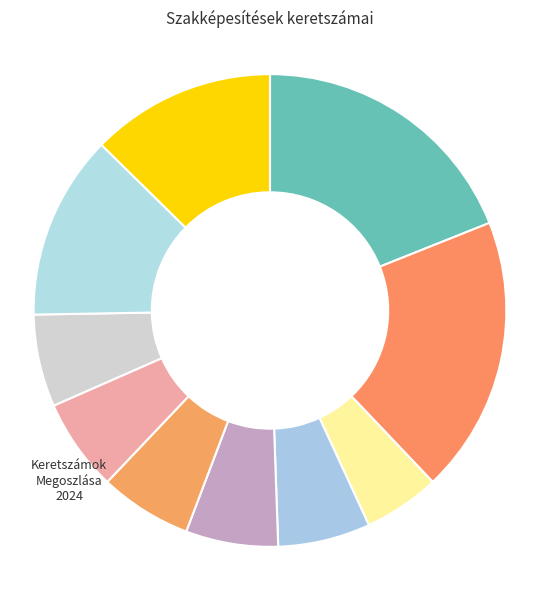

How many slices are in this pie chart?

10